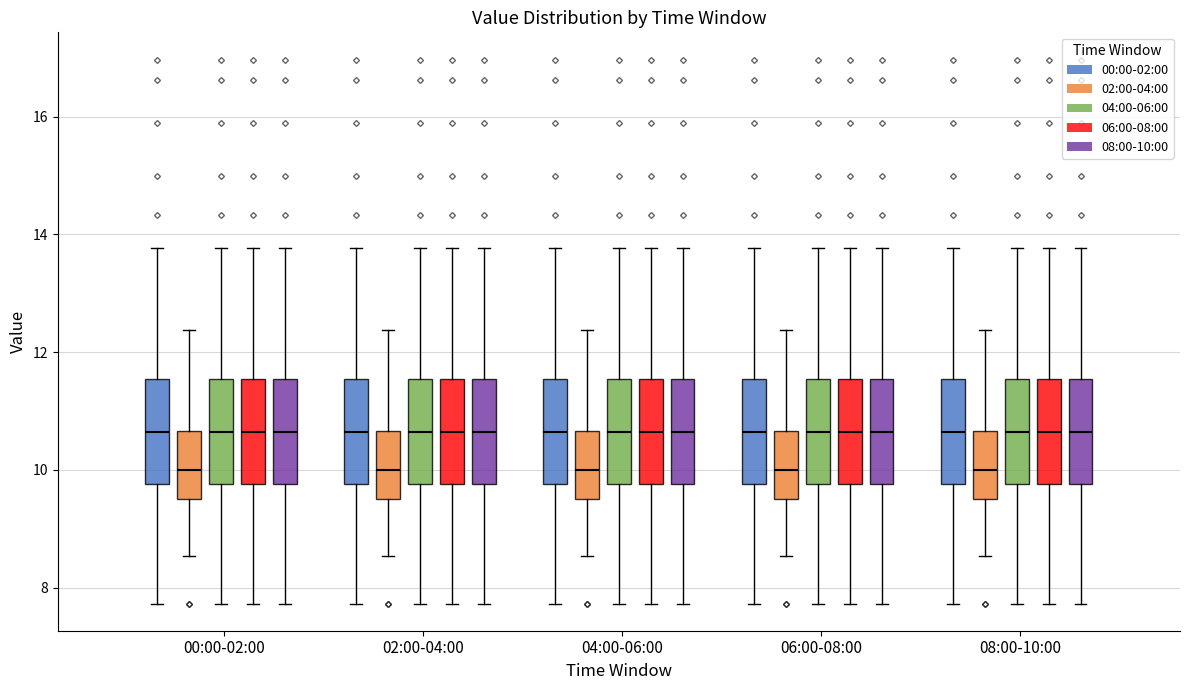

Where is the upper edge of the box for 04:00-06:00 (06:00-08:00) on the y-axis? The values are not printed on the chart, so give them approximately, as read against the axis.

11.6